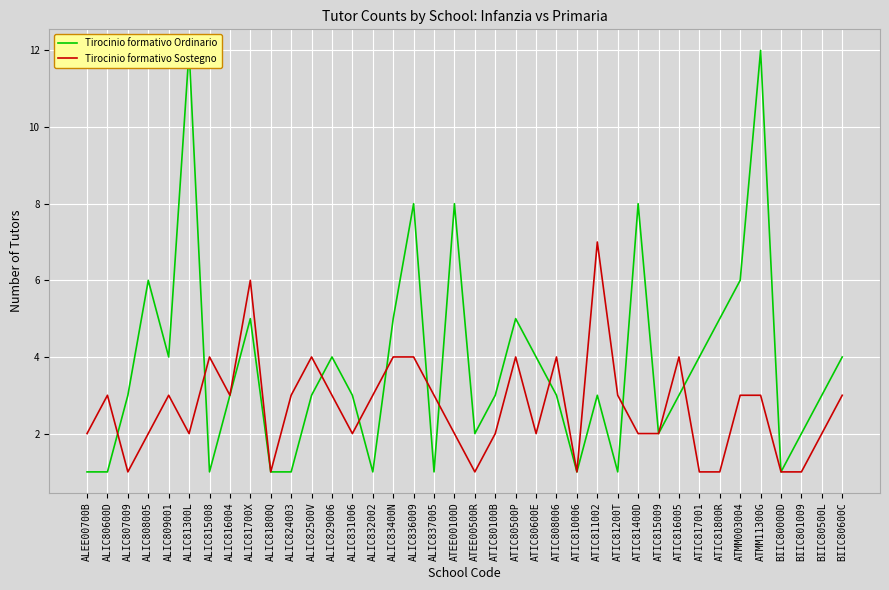

What is the difference between the highest and lowest values at ATMM003004?

3